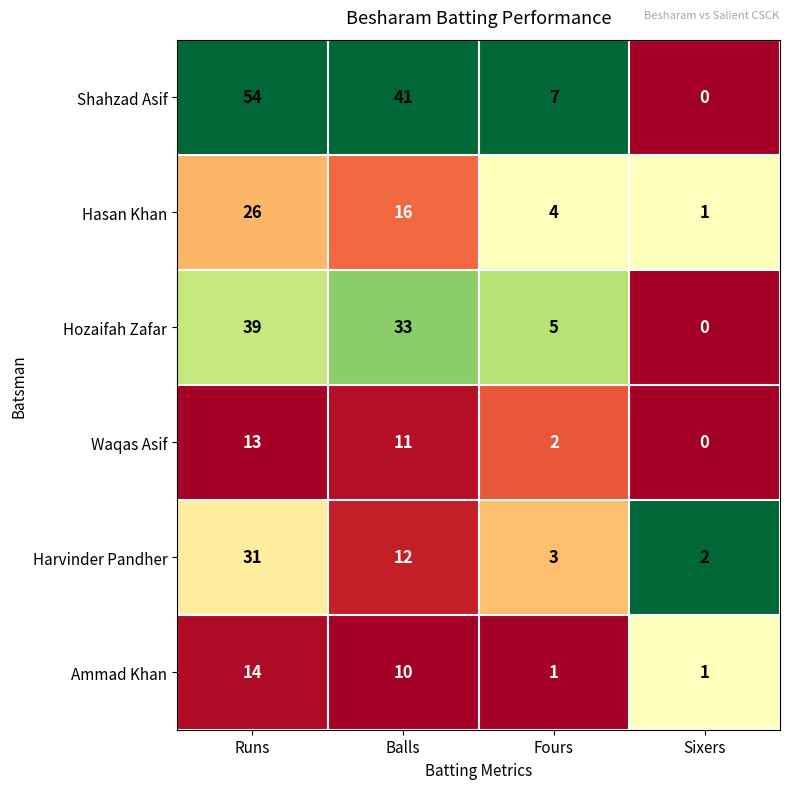

At which label does Hasan Khan first exceed 16?

Runs